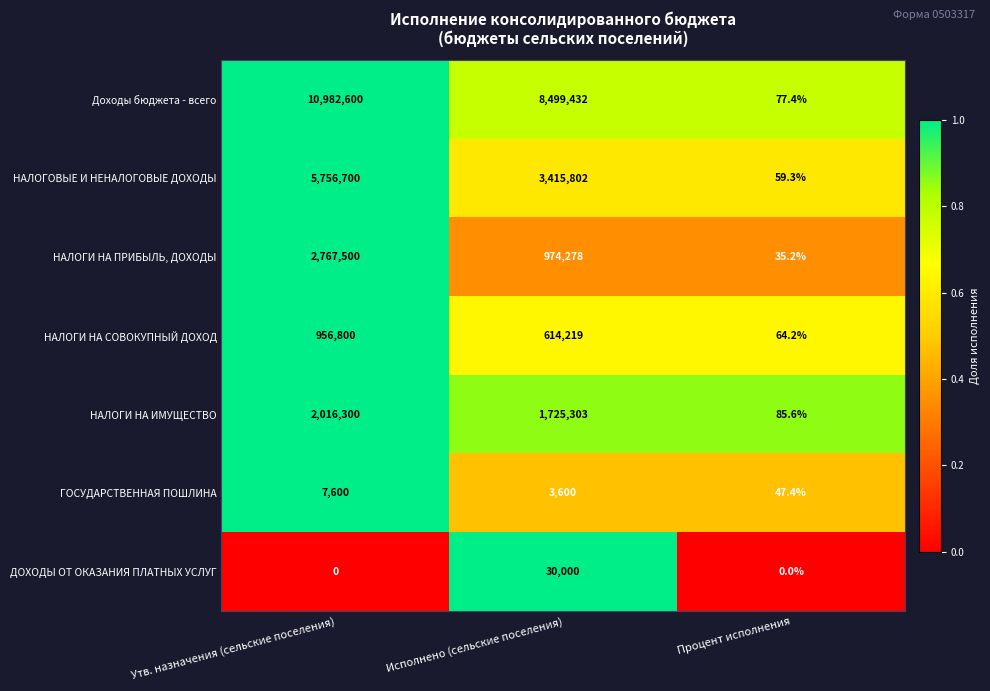

What is the highest value of the НАЛОГОВЫЕ И НЕНАЛОГОВЫЕ ДОХОДЫ series?

5756700.0